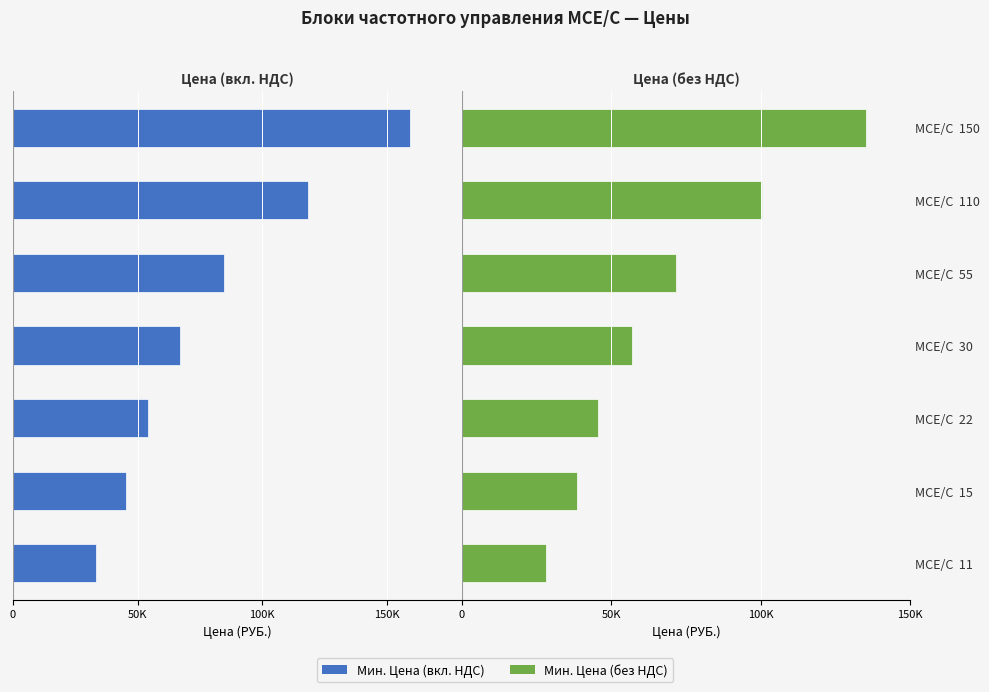

How many bars are there in each group?

2